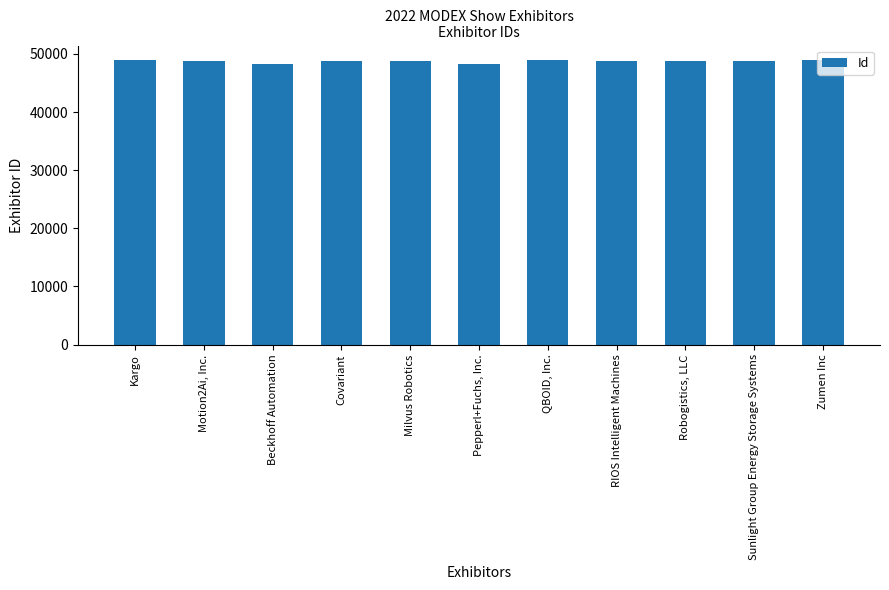

Count the number of data series in this chart.

1